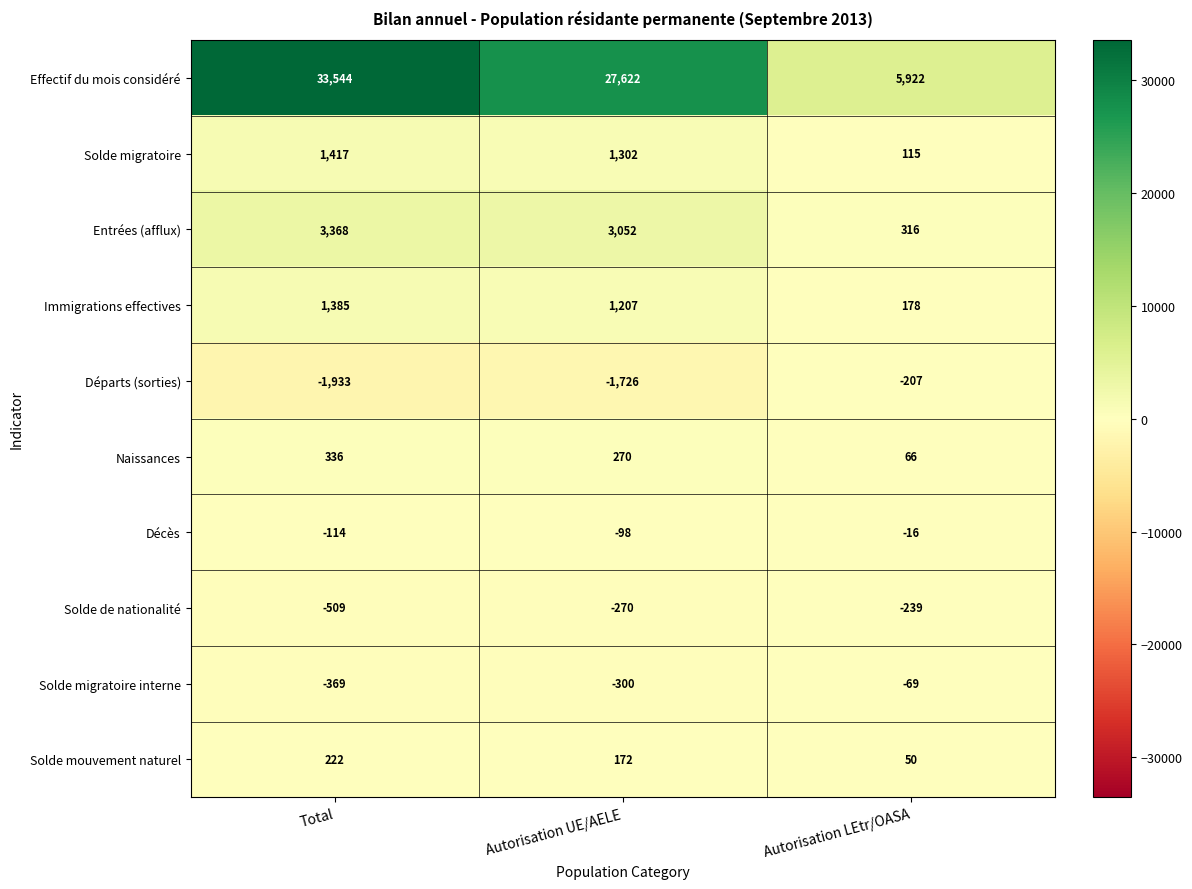

How many categories are shown in the chart?

3